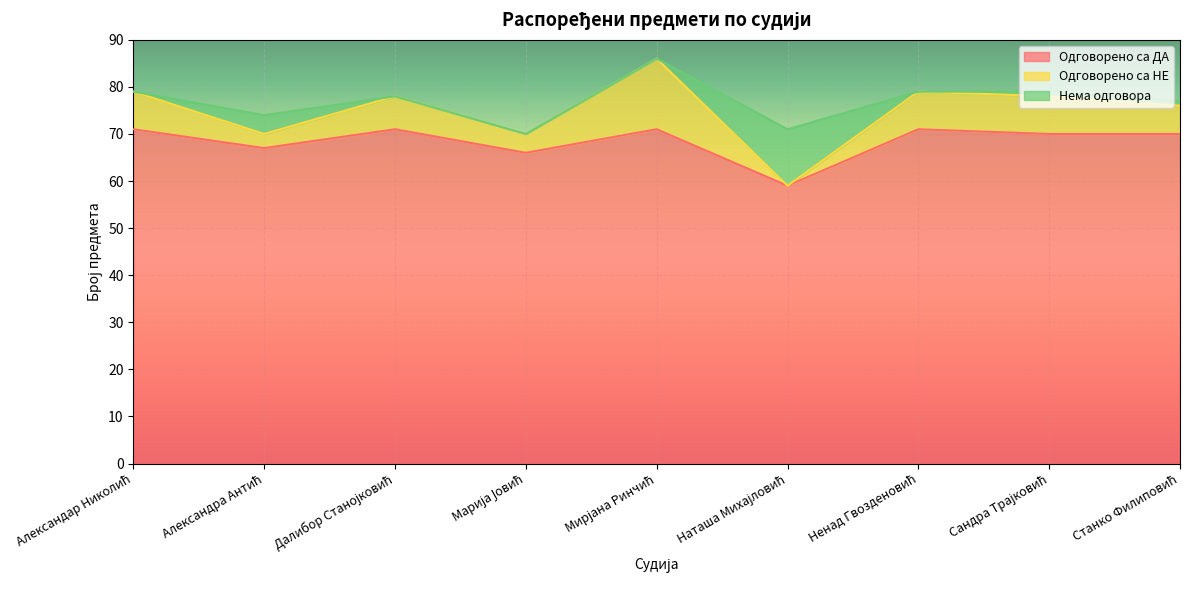

Which label corresponds to the largest value in the chart?

Александар Николић